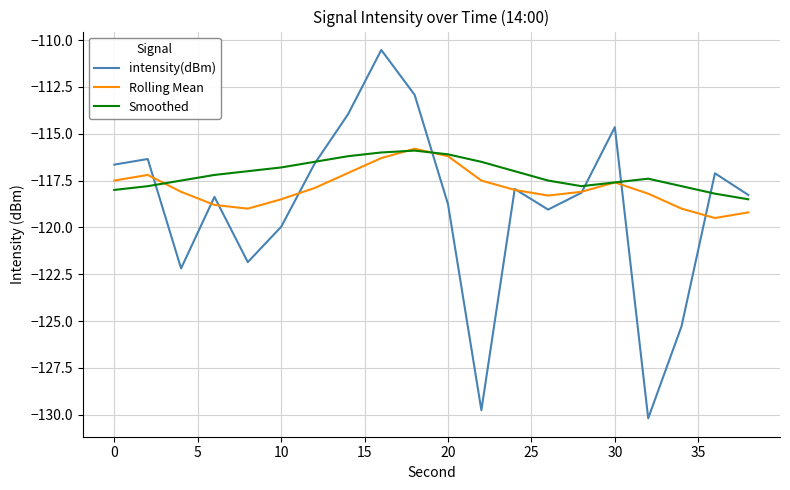

Which series has the largest range (max minus min)?

intensity(dBm)